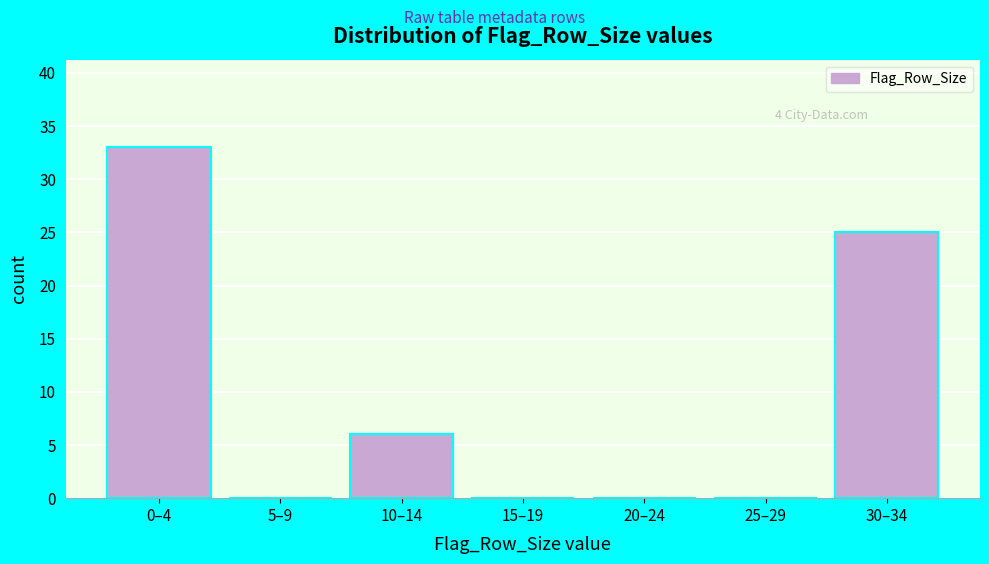

Reading right to left, what are all the values shown in this chart?

30–34=25	25–29=0	20–24=0	15–19=0	10–14=6	5–9=0	0–4=33